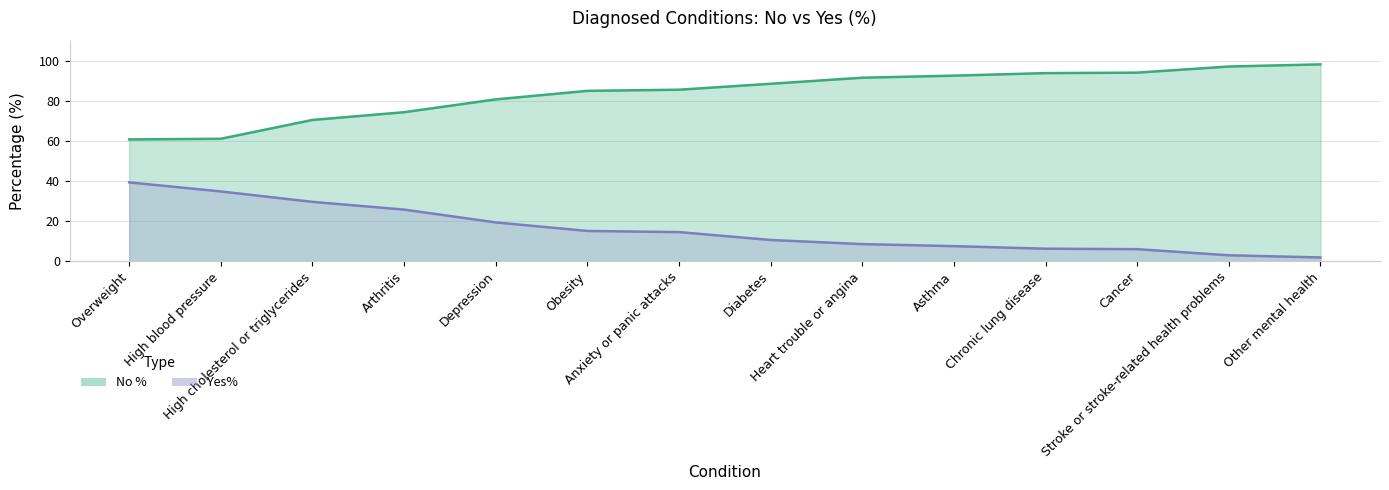

True or false: Yes% and No % intersect in this chart.

False